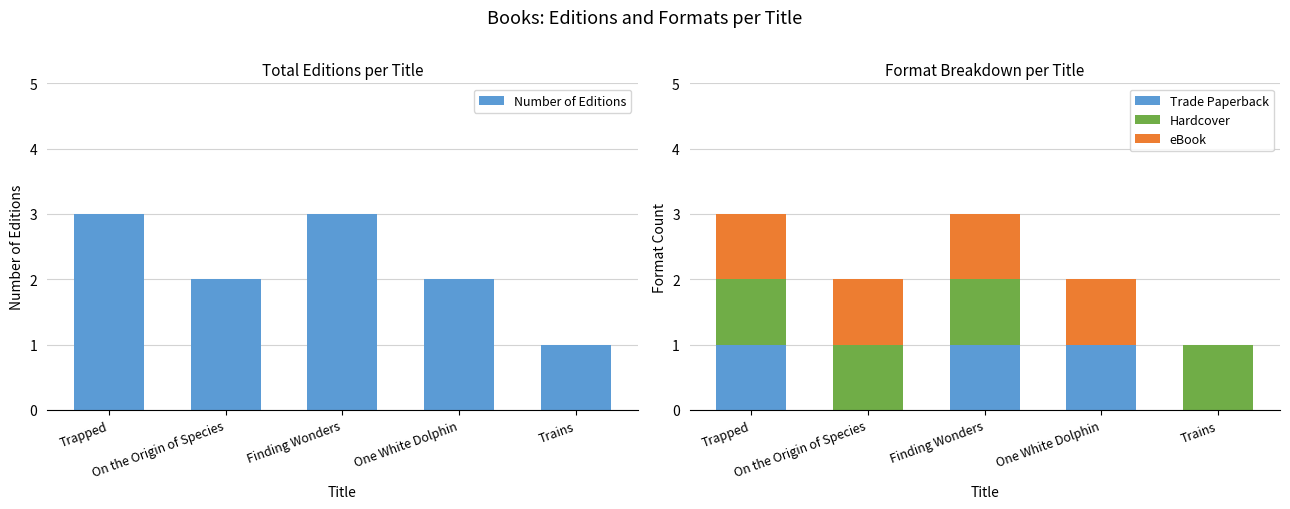

List the series in order of their peak value, highest first.

Number of Editions, Trade Paperback, Hardcover, eBook